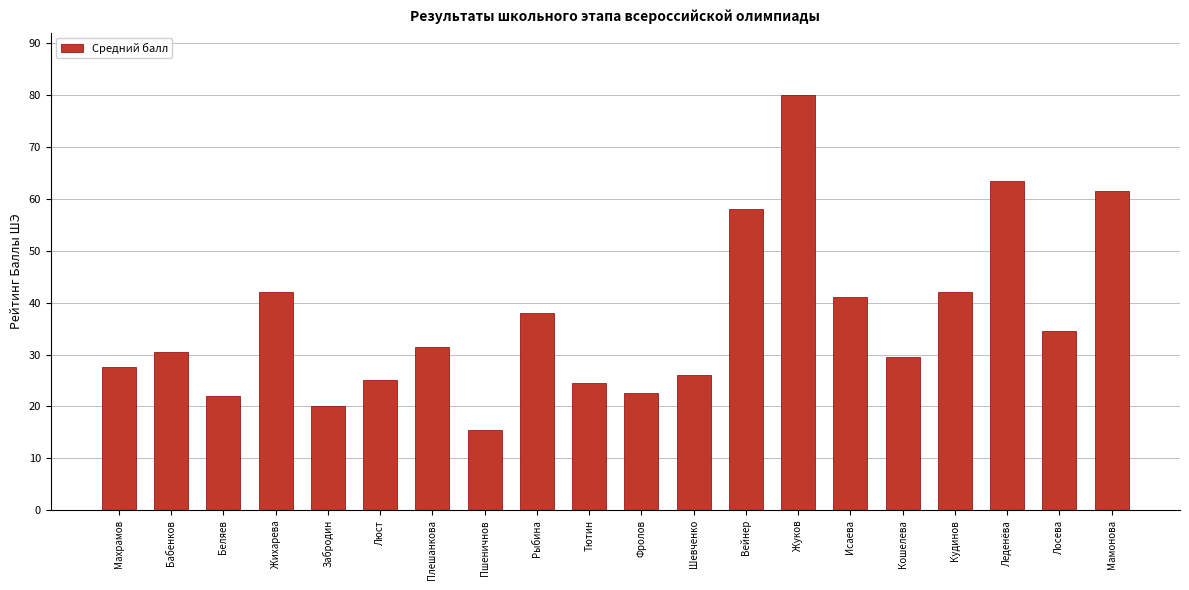

Reading left to right, extract all data points from this chart.

27.5	30.5	22.0	42.0	20.0	25.0	31.5	15.5	38.0	24.5	22.5	26.0	58.0	80.0	41.0	29.5	42.0	63.5	34.5	61.5